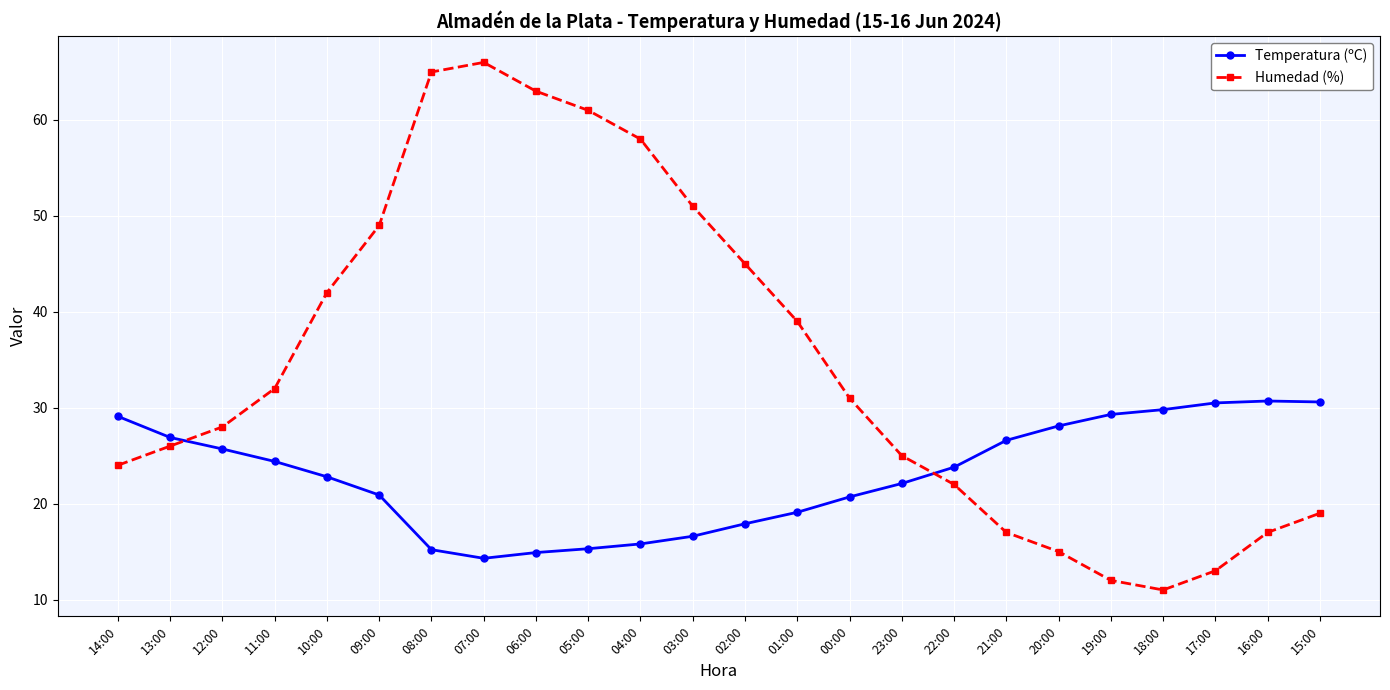

How many times do Temperatura (ºC) and Humedad (%) cross each other?

2